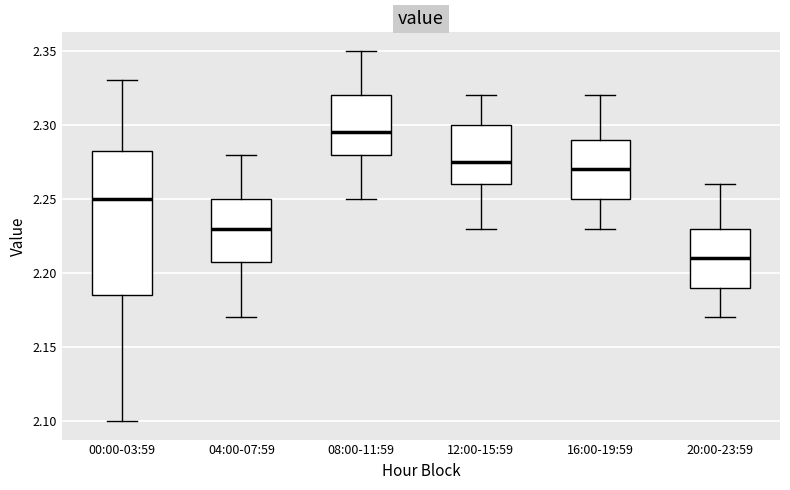

Where does the median line of the box for 04:00-07:59 sit on the y-axis? The values are not printed on the chart, so give them approximately, as read against the axis.

2.230